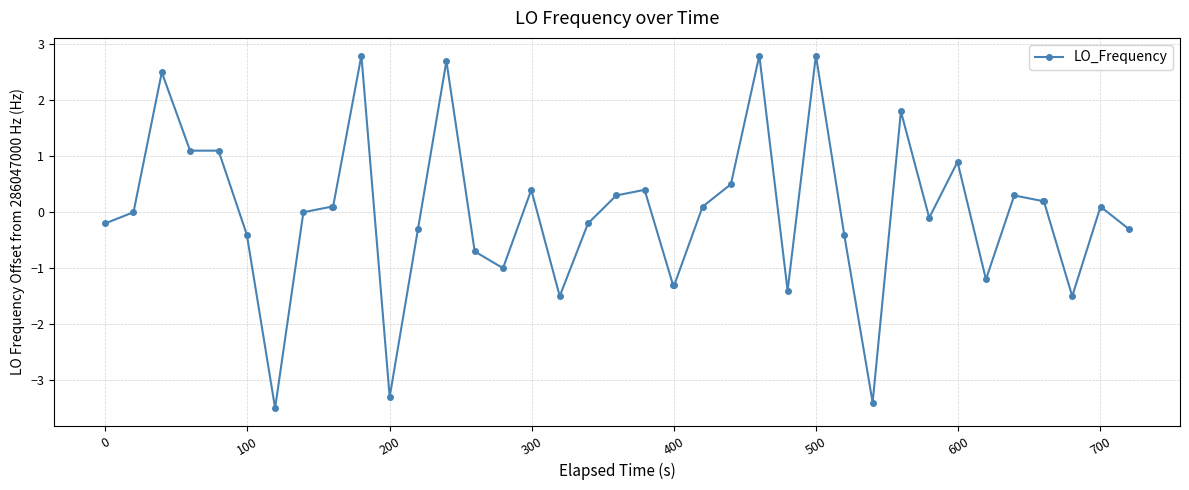

True or false: the data has more than 0 interior local peaks.

True